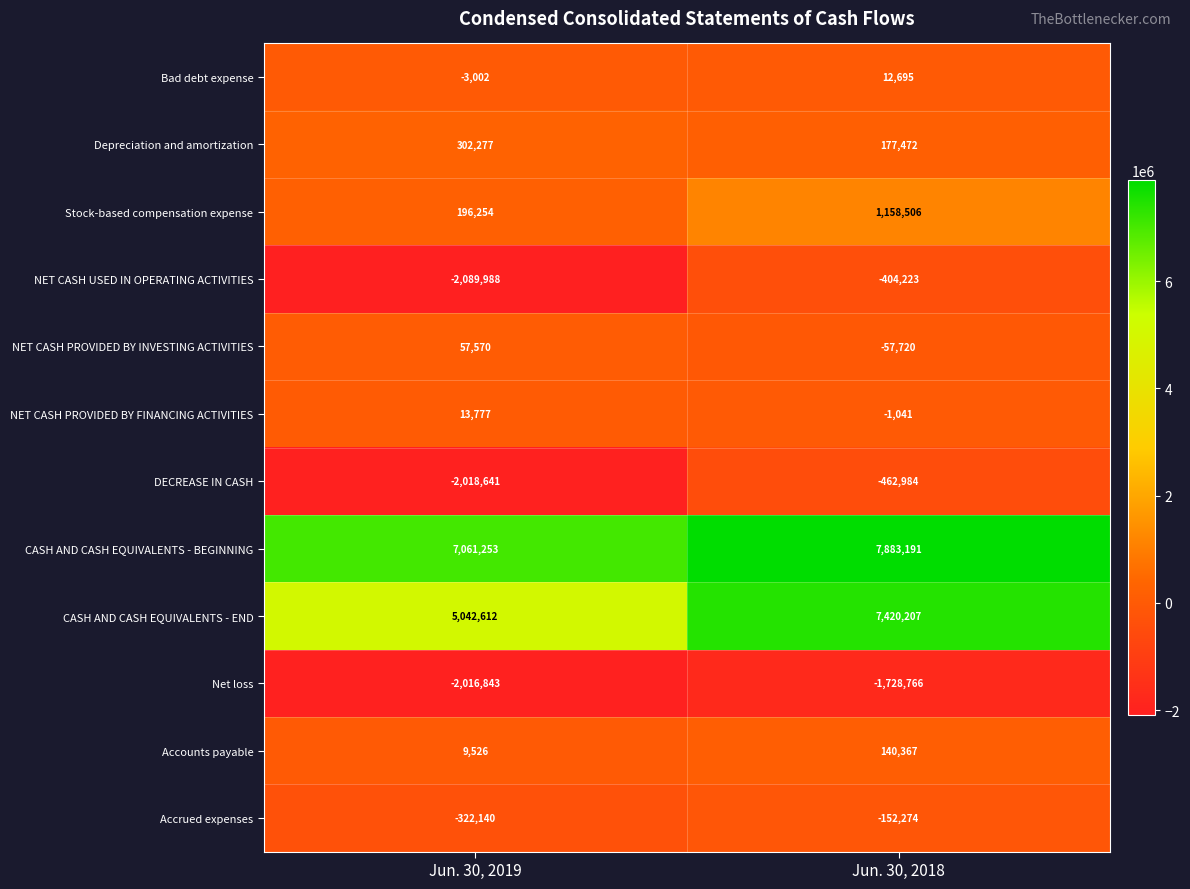

Reading left to right, transcribe all the data shown in this chart.

Bad debt expense: Jun. 30, 2019=-3002	Jun. 30, 2018=12695
Depreciation and amortization: Jun. 30, 2019=302277	Jun. 30, 2018=177472
Stock-based compensation expense: Jun. 30, 2019=196254	Jun. 30, 2018=1158506
NET CASH USED IN OPERATING ACTIVITIES: Jun. 30, 2019=-2089988	Jun. 30, 2018=-404223
NET CASH PROVIDED BY INVESTING ACTIVITIES: Jun. 30, 2019=57570	Jun. 30, 2018=-57720
NET CASH PROVIDED BY FINANCING ACTIVITIES: Jun. 30, 2019=13777	Jun. 30, 2018=-1041
DECREASE IN CASH: Jun. 30, 2019=-2018641	Jun. 30, 2018=-462984
CASH AND CASH EQUIVALENTS - BEGINNING: Jun. 30, 2019=7061253	Jun. 30, 2018=7883191
CASH AND CASH EQUIVALENTS - END: Jun. 30, 2019=5042612	Jun. 30, 2018=7420207
Net loss: Jun. 30, 2019=-2016843	Jun. 30, 2018=-1728766
Accounts payable: Jun. 30, 2019=9526	Jun. 30, 2018=140367
Accrued expenses: Jun. 30, 2019=-322140	Jun. 30, 2018=-152274